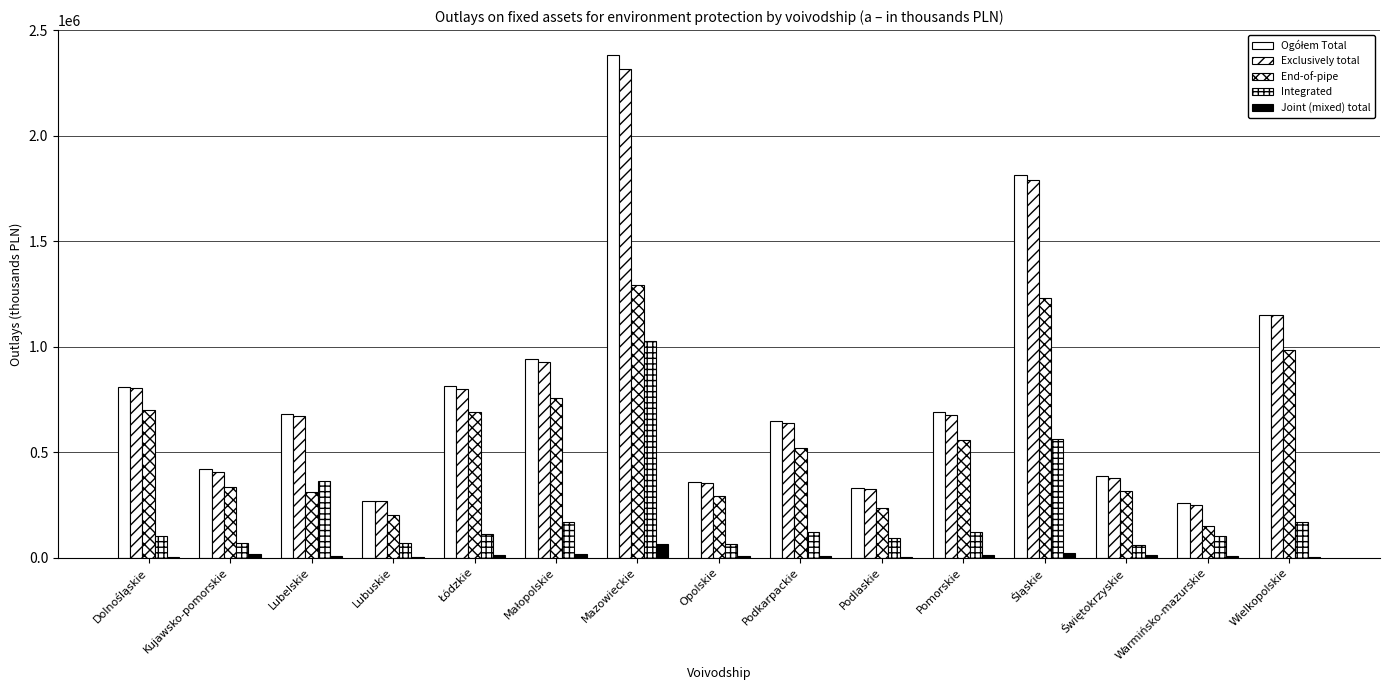

Are the bars horizontal?

No